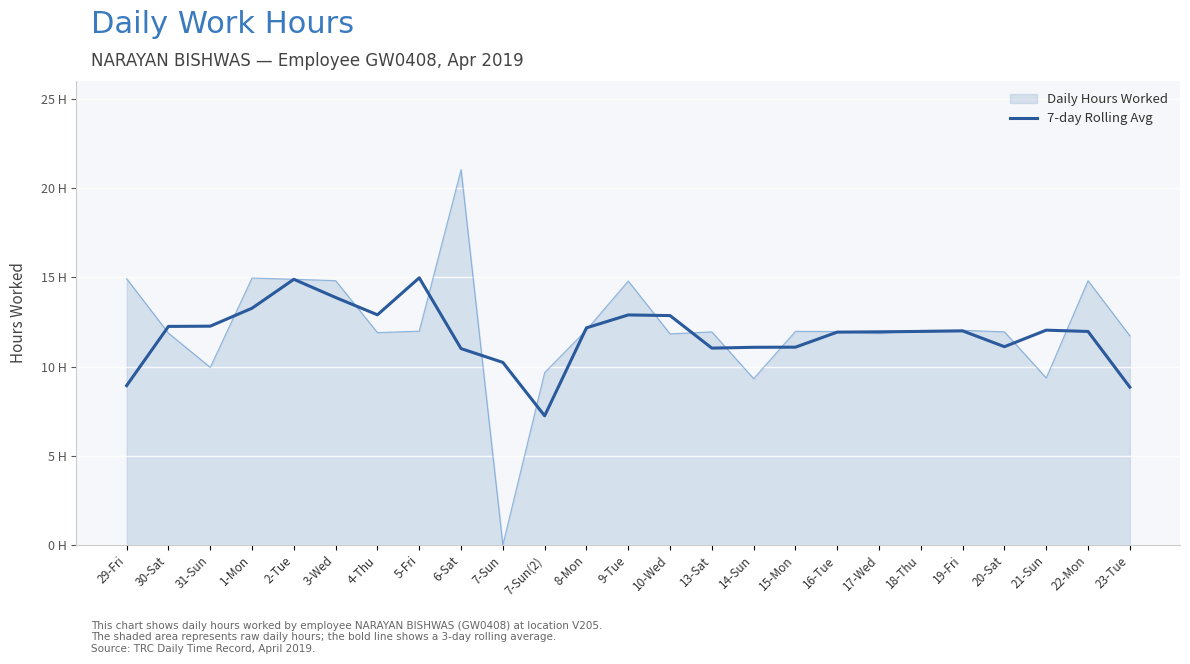

Does the chart display data point markers on the line(s)?

No